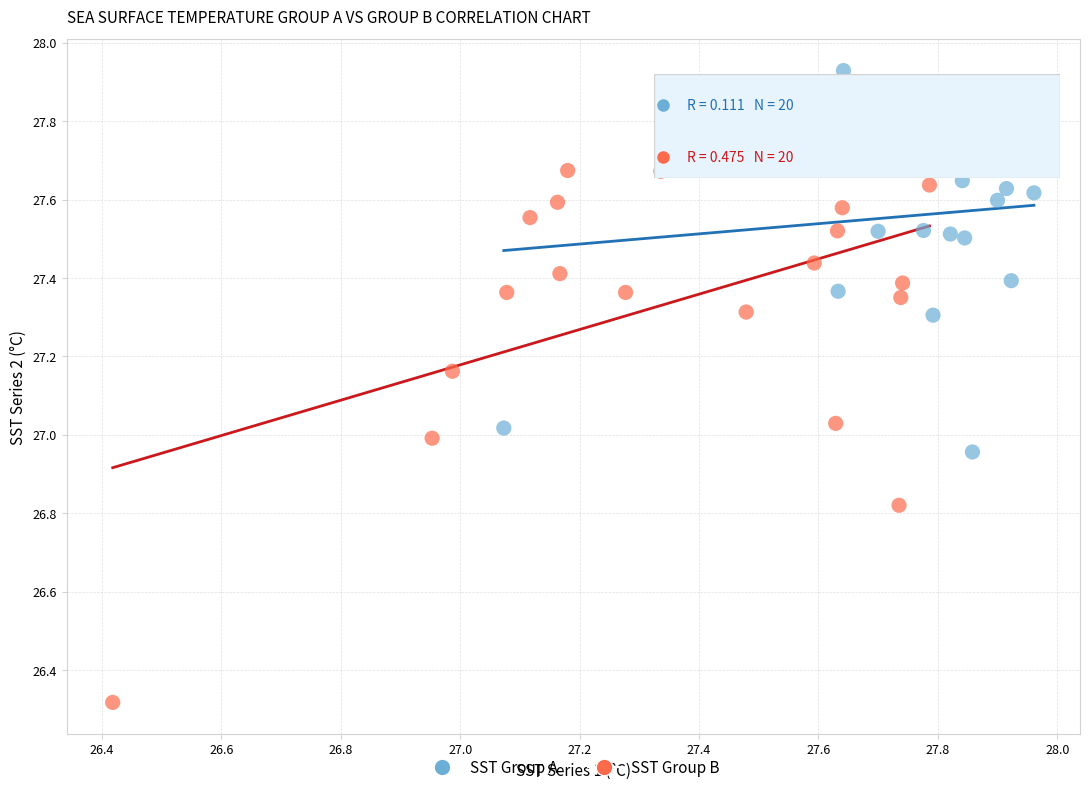

Which series contains the lowest Y value?

SST Group B